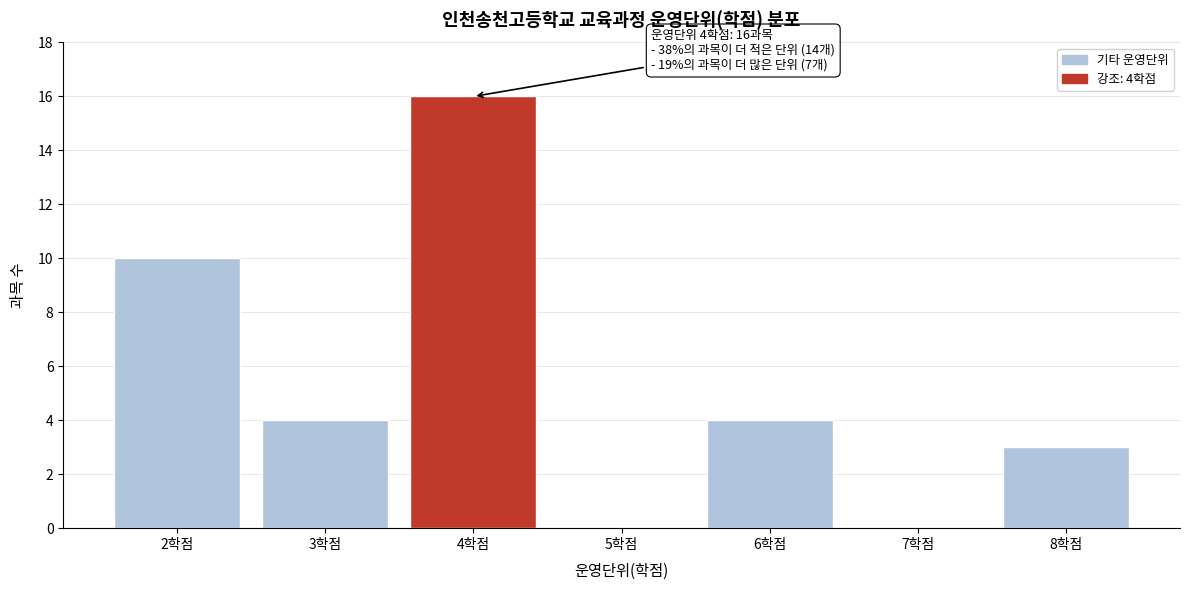

Reading right to left, transcribe all the data shown in this chart.

8학점=3	7학점=0	6학점=4	5학점=0	4학점=16	3학점=4	2학점=10